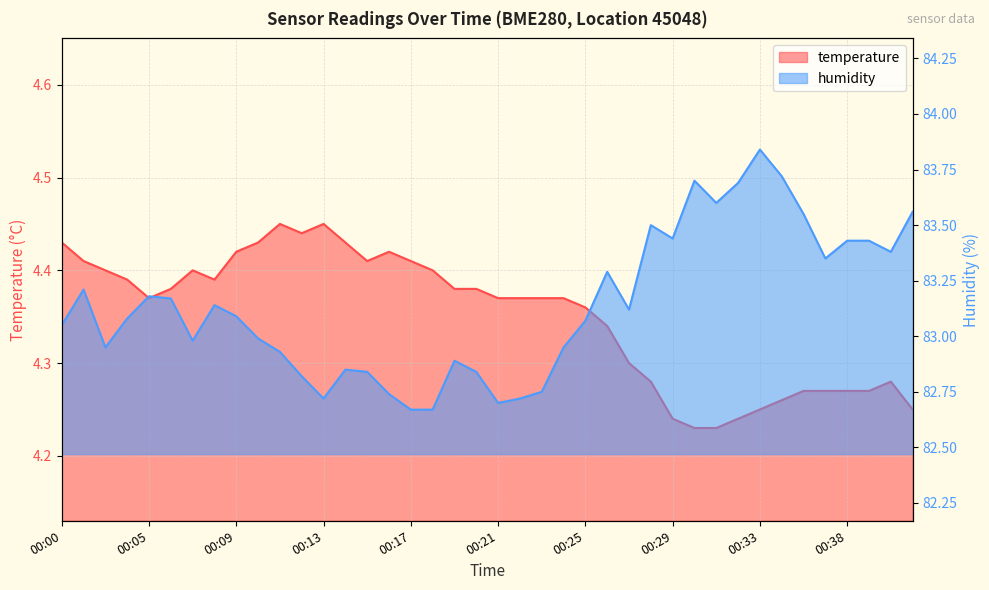

True or false: humidity has more than 2 points higher than both neighbors.

True